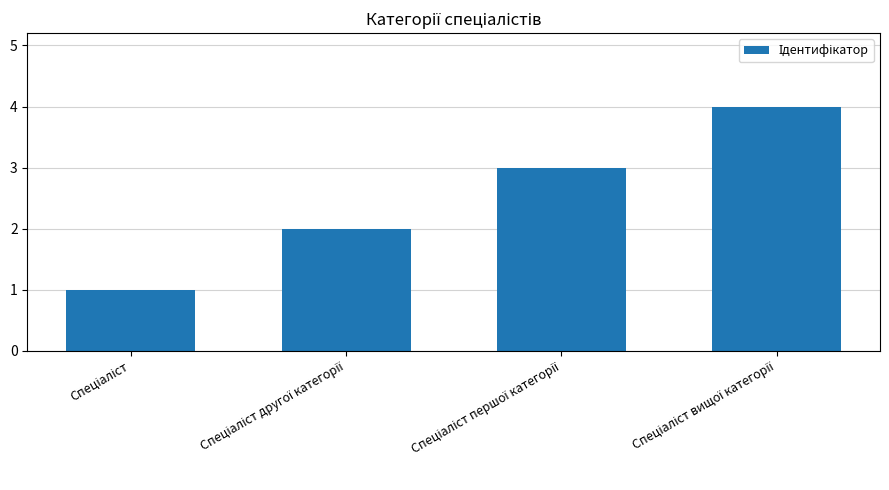

How many data points does each series have?

4